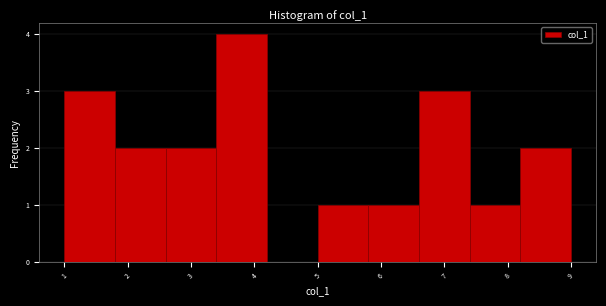

Reading left to right, list every bar in this chart as the range it spans on the x-axis followed by its height. The values are not printed on the chart, so give them approximately, as read against the axis.

1.0 to 1.8: 3
1.8 to 2.6: 2
2.6 to 3.4: 2
3.4 to 4.2: 4
4.2 to 5.0: 0
5.0 to 5.8: 1
5.8 to 6.6: 1
6.6 to 7.4: 3
7.4 to 8.2: 1
8.2 to 9.0: 2